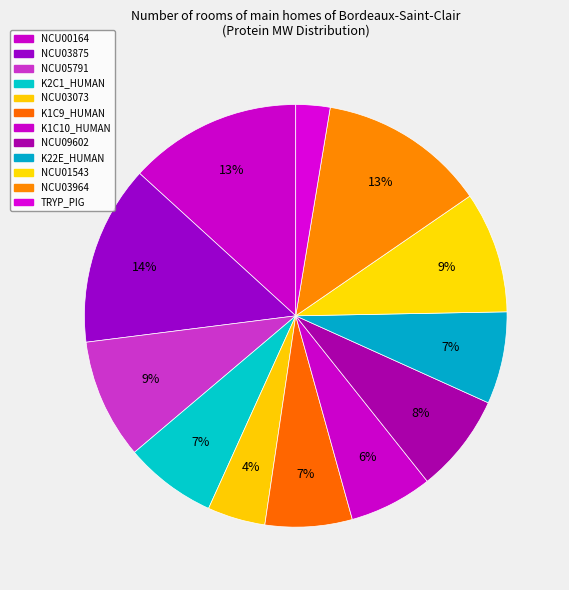

Does K1C10_HUMAN account for over 50% of the chart?

No